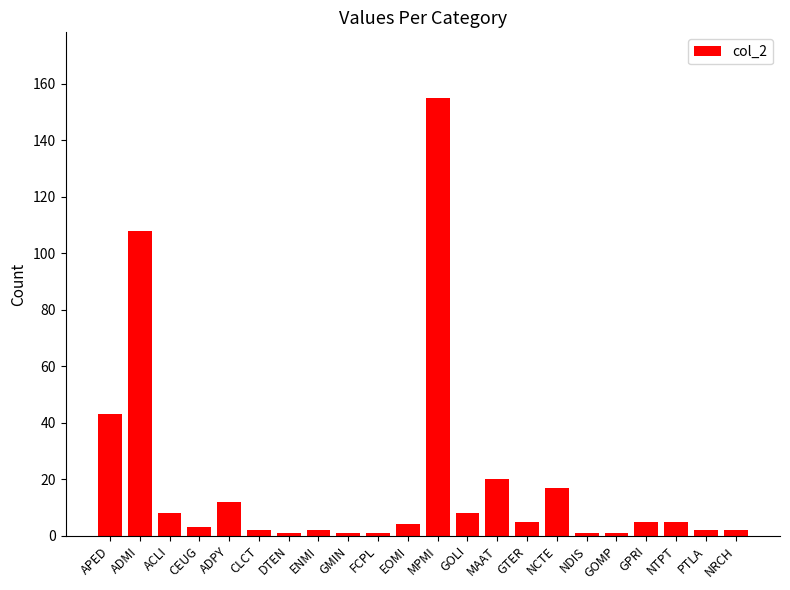

Reading left to right, list all the values displayed in this chart.

43	108	8	3	12	2	1	2	1	1	4	155	8	20	5	17	1	1	5	5	2	2